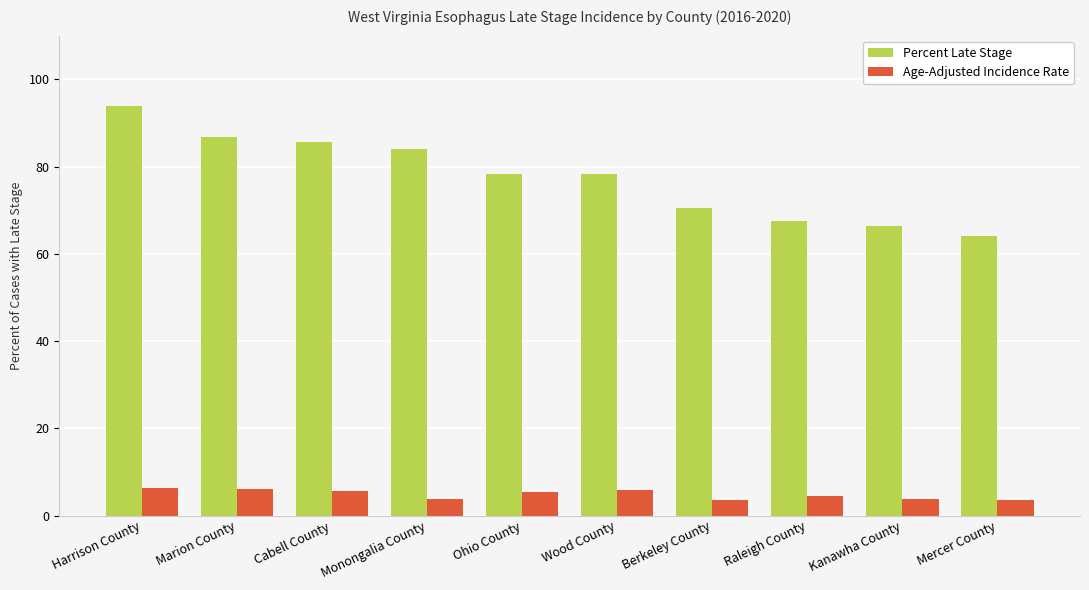

What is the difference between the highest and lowest values at Marion County?

80.6